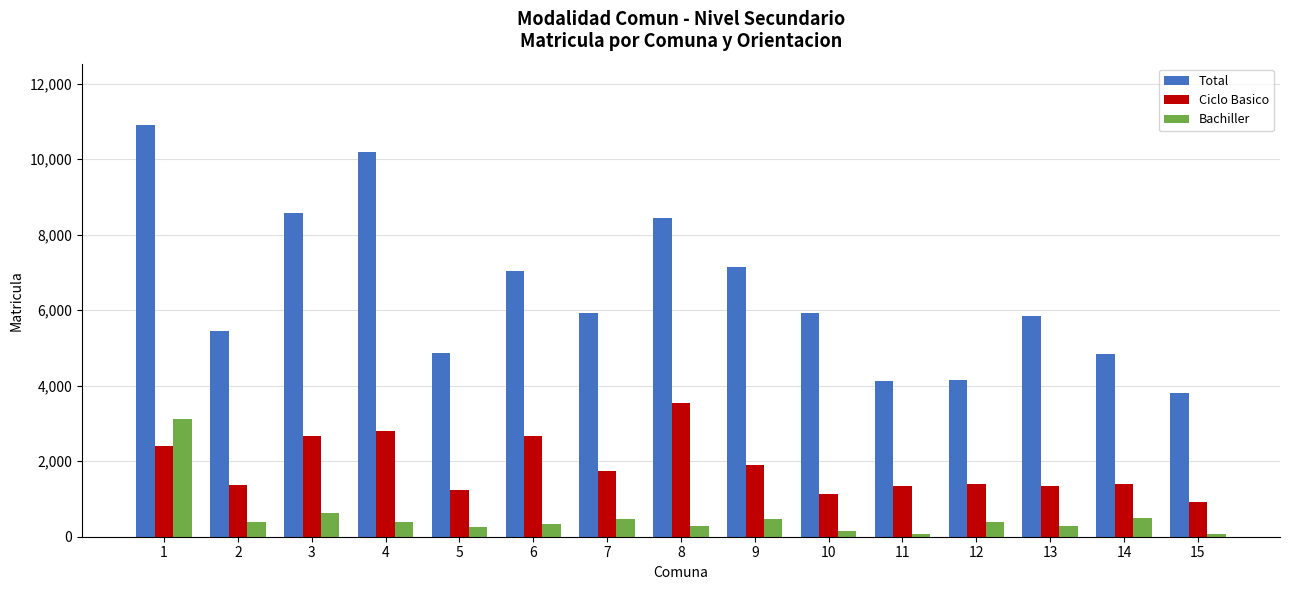

Between 13 and 14, which series saw the biggest shift?

Total